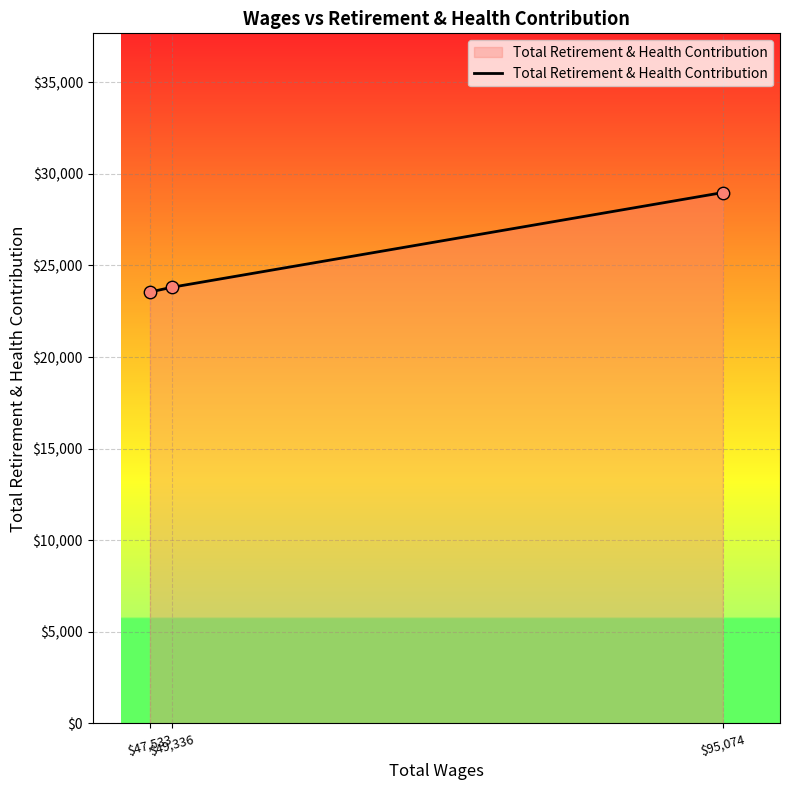

What is the difference between the maximum and minimum values?

5429